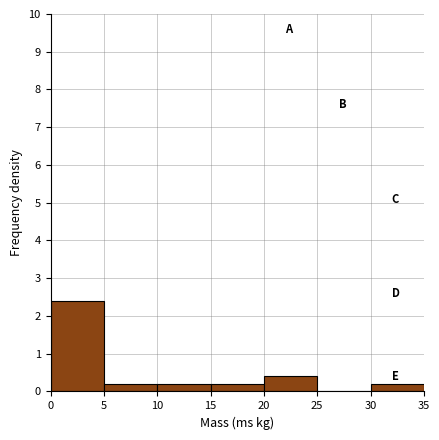

Reading left to right, transcribe this chart: for each bar, give the range it covers on the x-axis and its height. The values are not printed on the chart, so give them approximately, as read against the axis.

0 to 5: 2.4
5 to 10: 0.2
10 to 15: 0.2
15 to 20: 0.2
20 to 25: 0.4
25 to 30: 0
30 to 35: 0.2